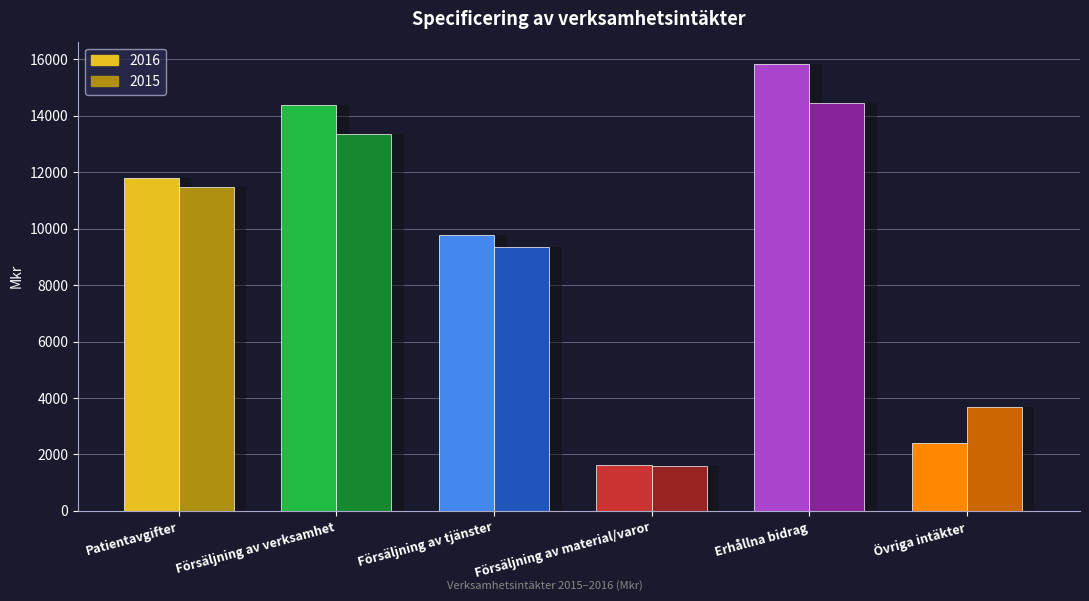

What is the sum of all 2016 values?

55829